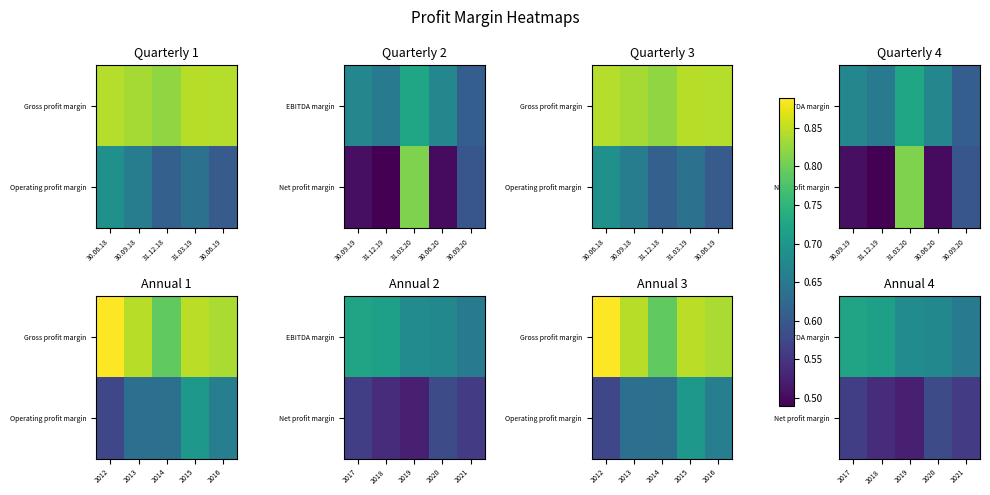

At which category is the sum across all series the highest?

2017